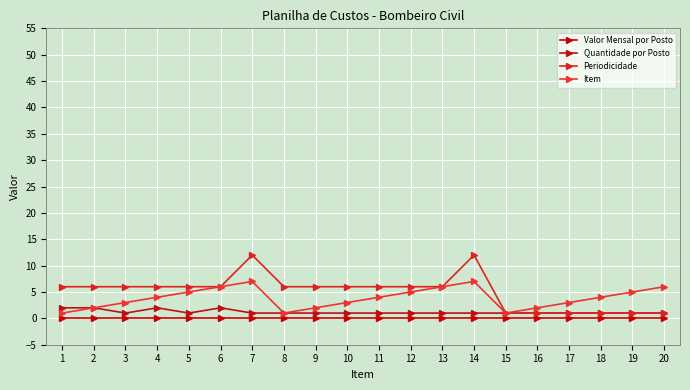

In Item, how many points are higher than both neighbors (excluding endpoints)?

2